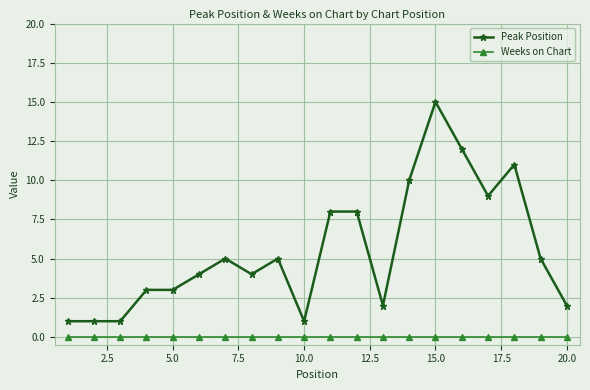

What is the average value of the Peak Position series?

6